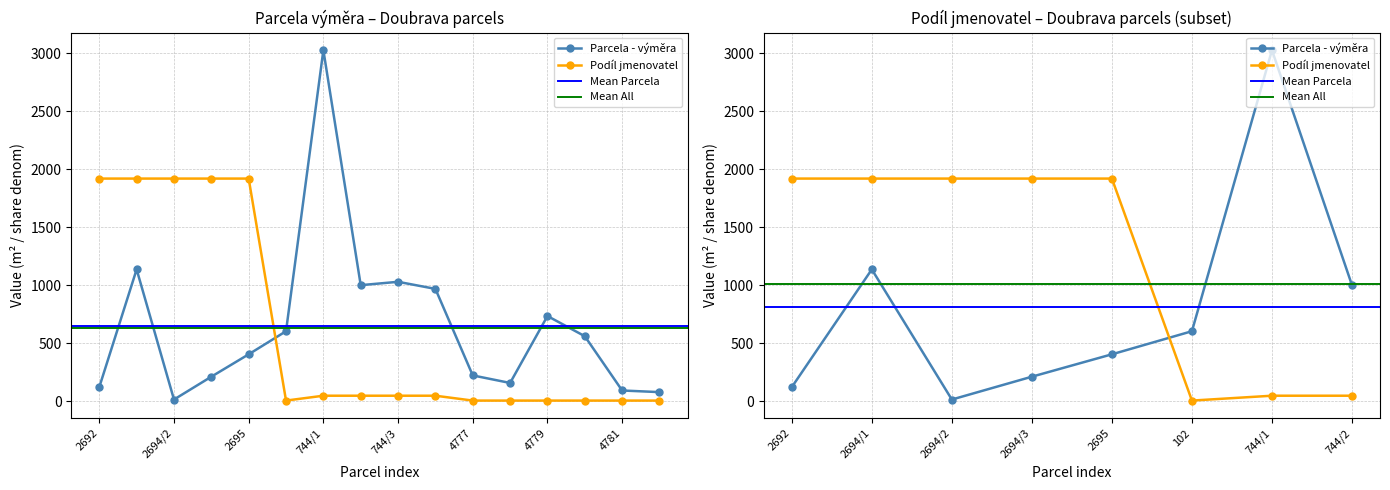

Is this an area chart (filled region under the line)?

No